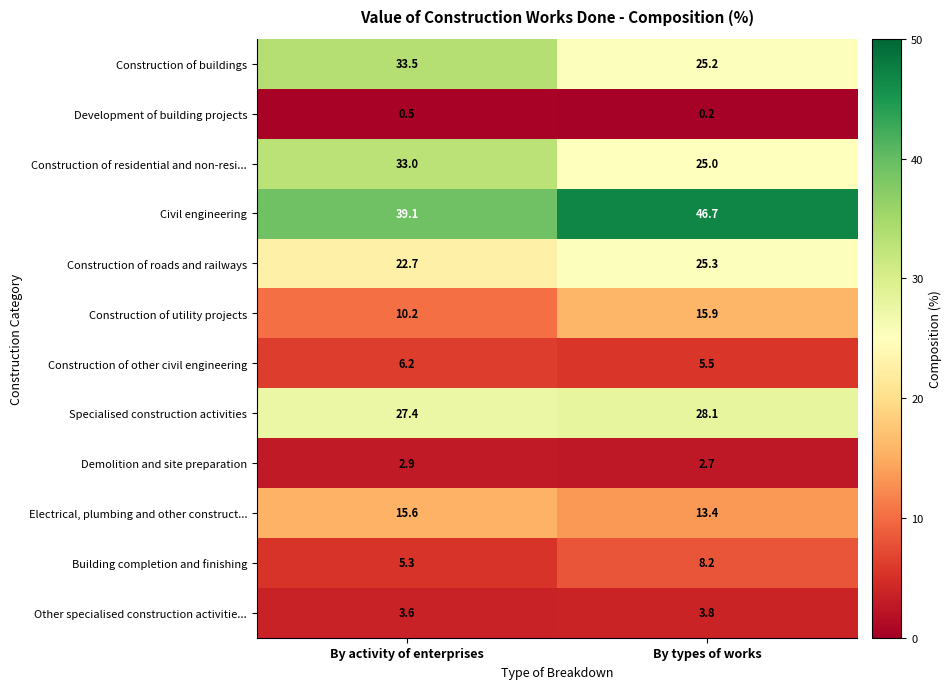

What is the greatest value displayed?

46.7